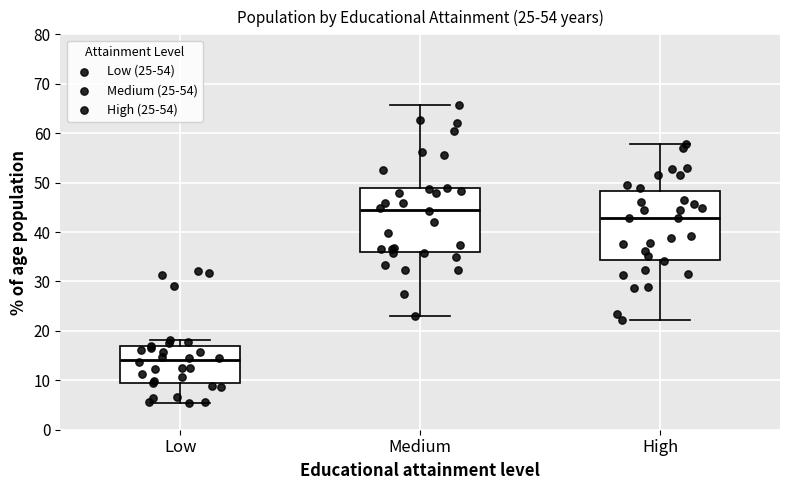

Which box's median line is the highest?

Medium